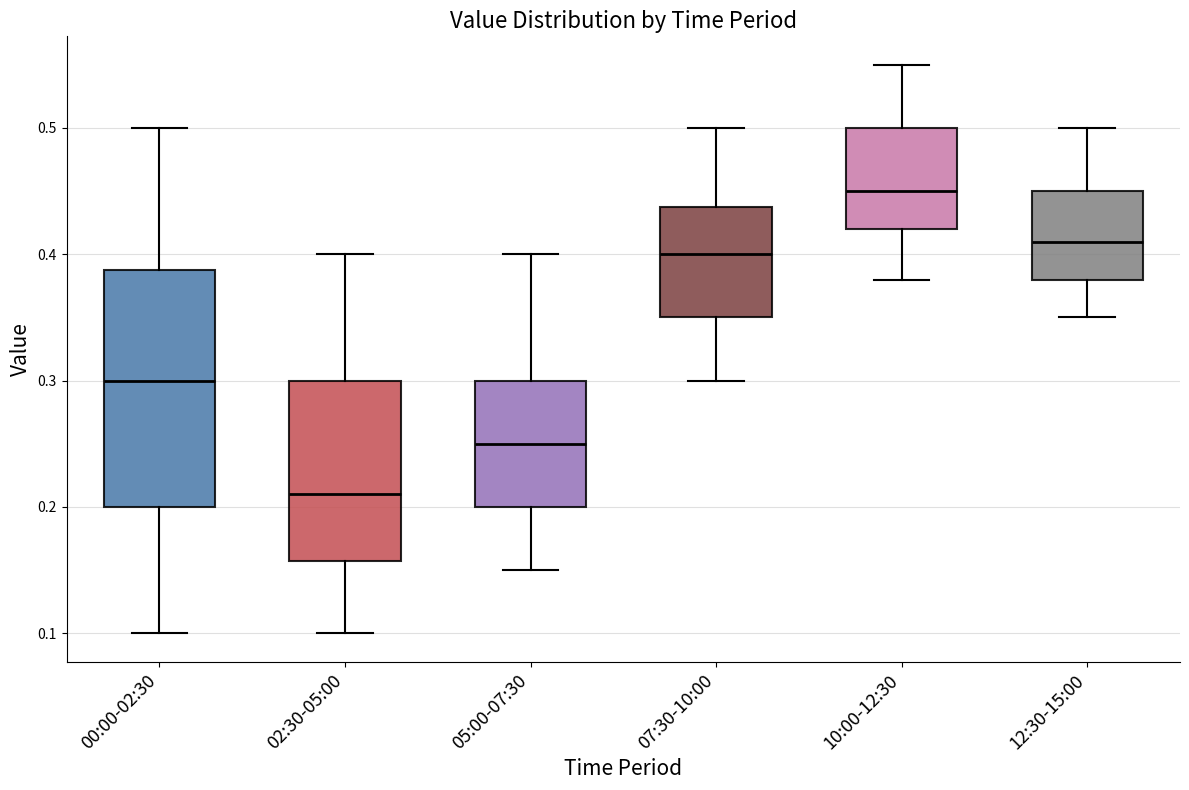

Where does the median line of the box for 02:30-05:00 sit on the y-axis? The values are not printed on the chart, so give them approximately, as read against the axis.

0.21